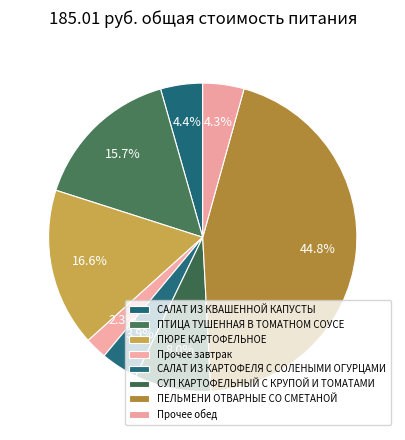

How much of the chart is everything except ПТИЦА ТУШЕННАЯ В ТОМАТНОМ СОУСЕ?

84.3%